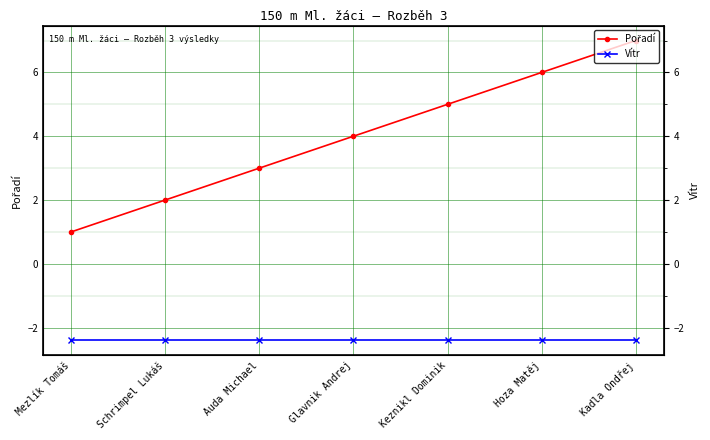

What is the difference between the Pořadí values at Glavnik Andrej and Hoza Matěj?

2.0